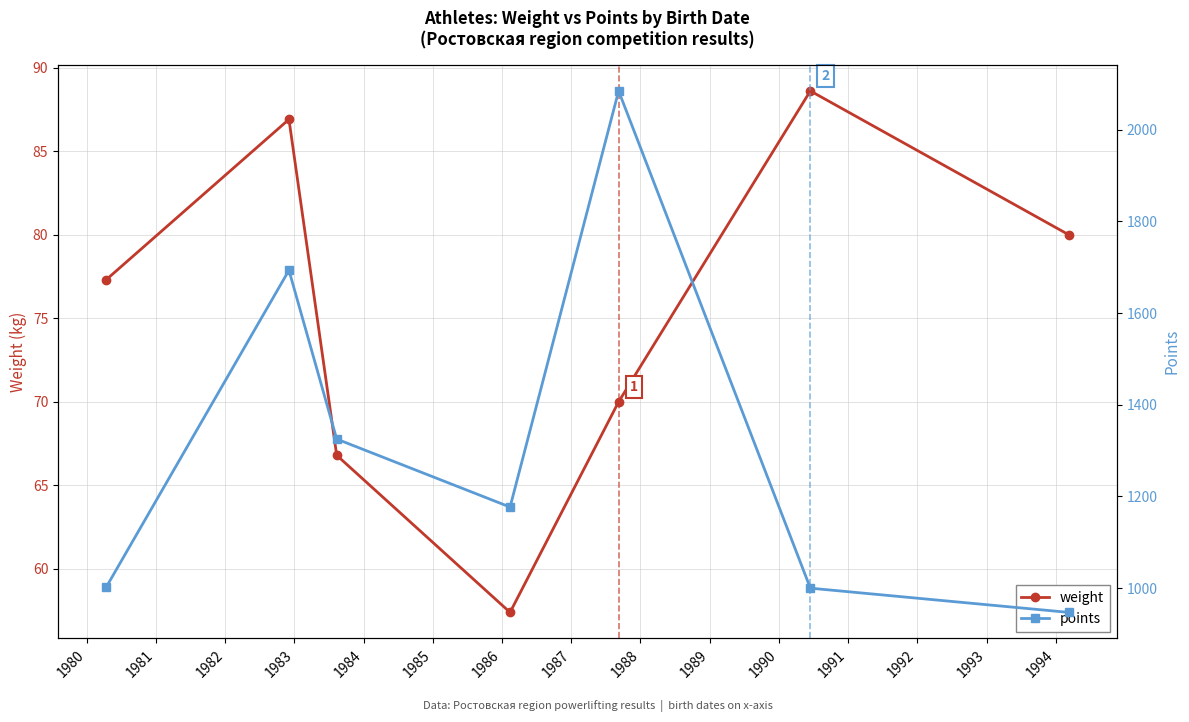

What is the highest value of the weight series?

88.6